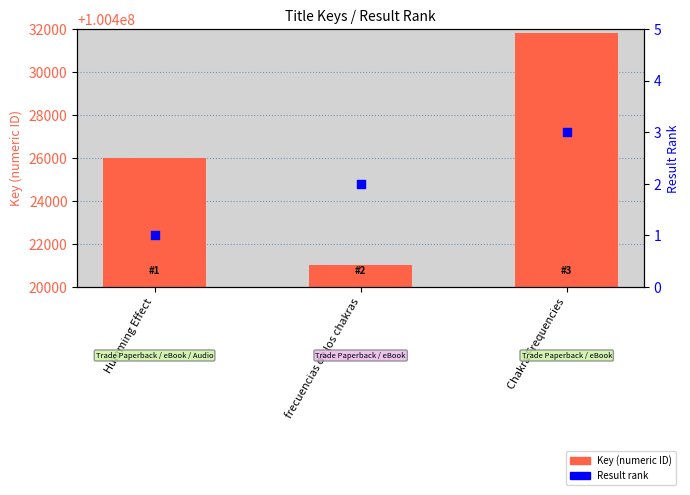

Which series contains the lowest Y value?

Result rank